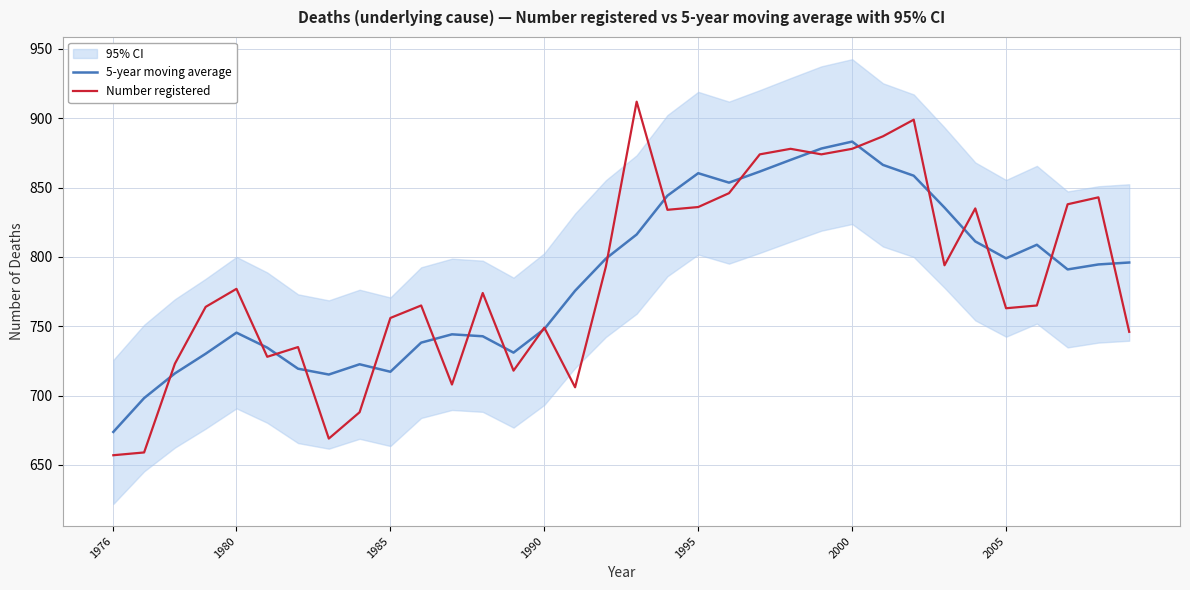

What is the highest value of the Number registered series?

912.0